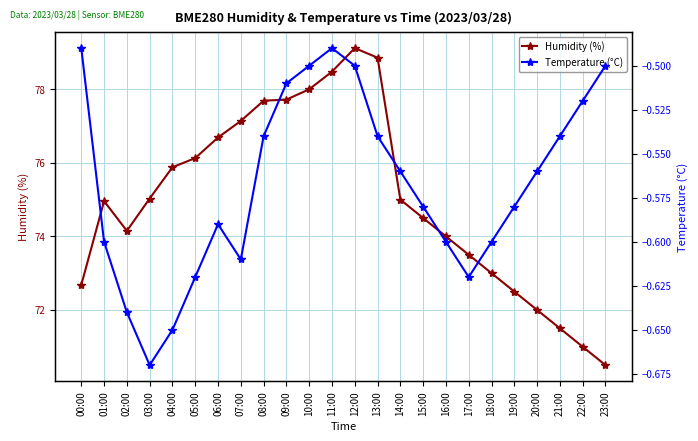

What is the average value of the Temperature (°C) series?

-0.6